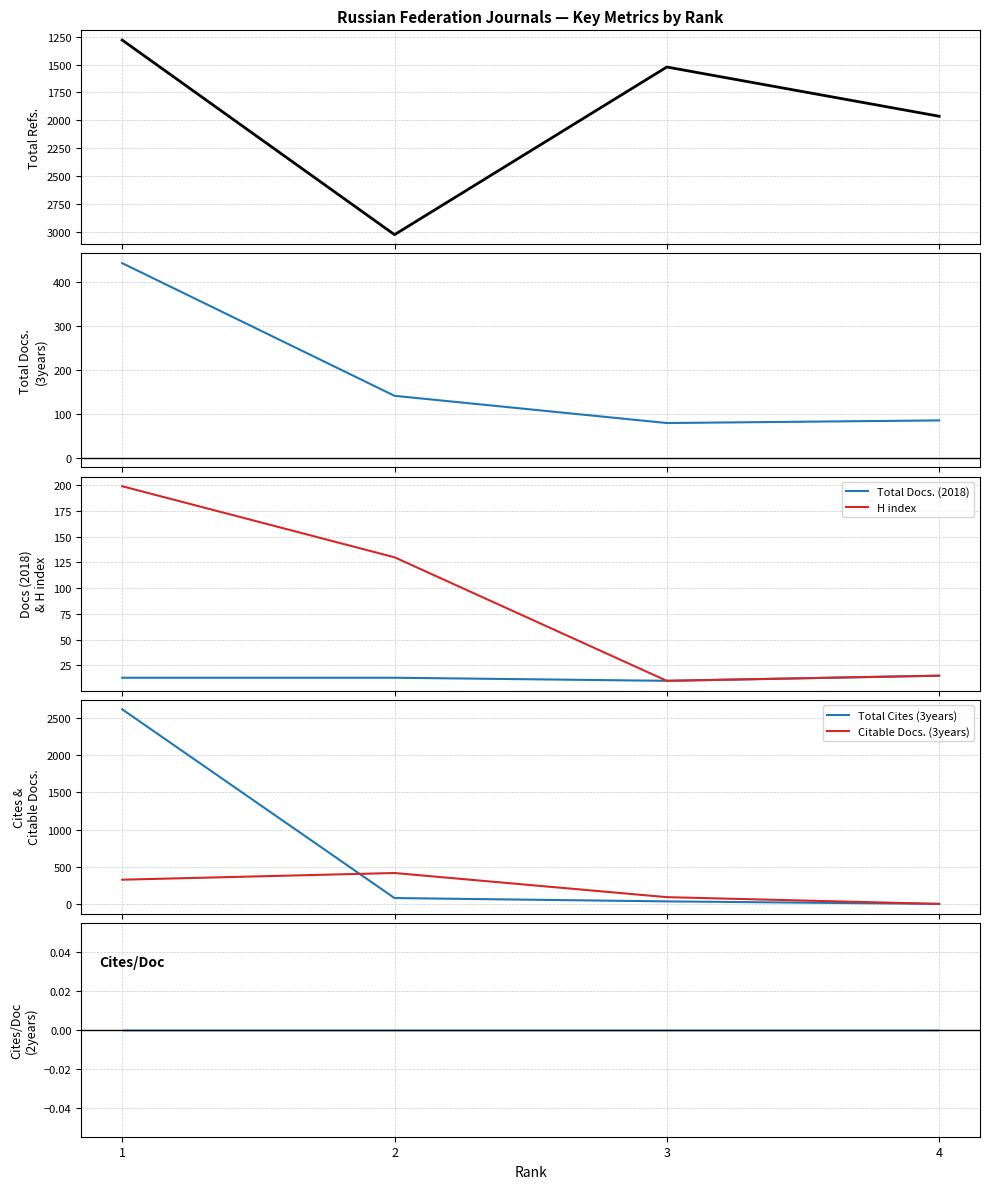

What is the total value across all series at 1?

4881